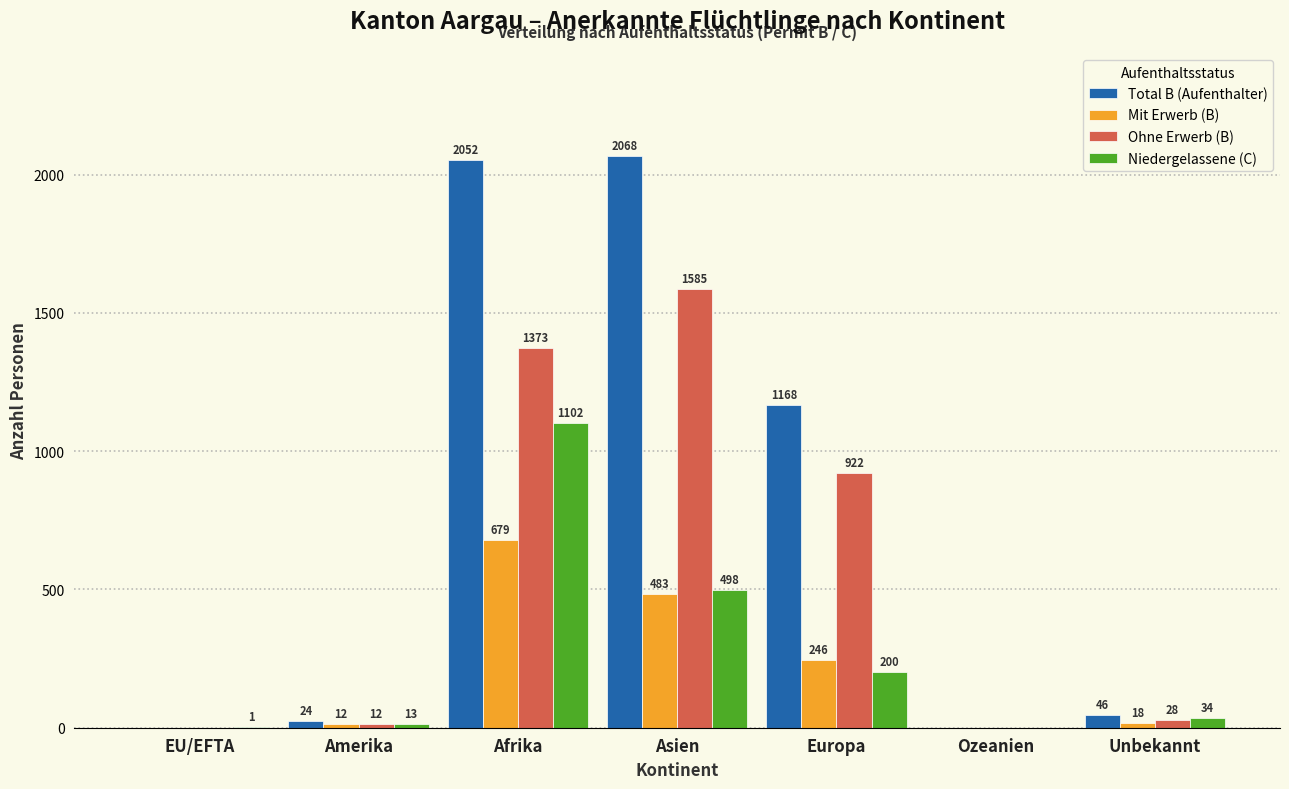

Reading right to left, extract all data points from this chart.

Total B (Aufenthalter): Unbekannt=46	Ozeanien=0	Europa=1168	Asien=2068	Afrika=2052	Amerika=24	EU/EFTA=0
Mit Erwerb (B): Unbekannt=18	Ozeanien=0	Europa=246	Asien=483	Afrika=679	Amerika=12	EU/EFTA=0
Ohne Erwerb (B): Unbekannt=28	Ozeanien=0	Europa=922	Asien=1585	Afrika=1373	Amerika=12	EU/EFTA=0
Niedergelassene (C): Unbekannt=34	Ozeanien=0	Europa=200	Asien=498	Afrika=1102	Amerika=13	EU/EFTA=1